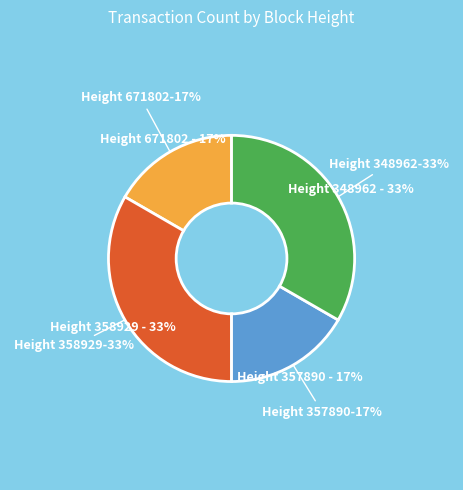

Does any single category account for the majority?

No